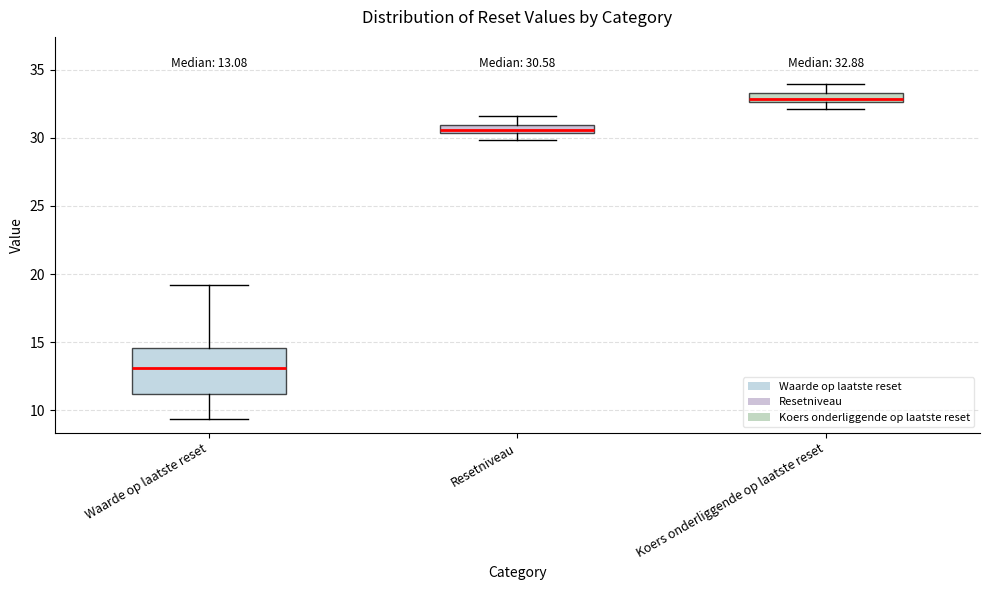

Which box's median line is the lowest?

Waarde op laatste reset